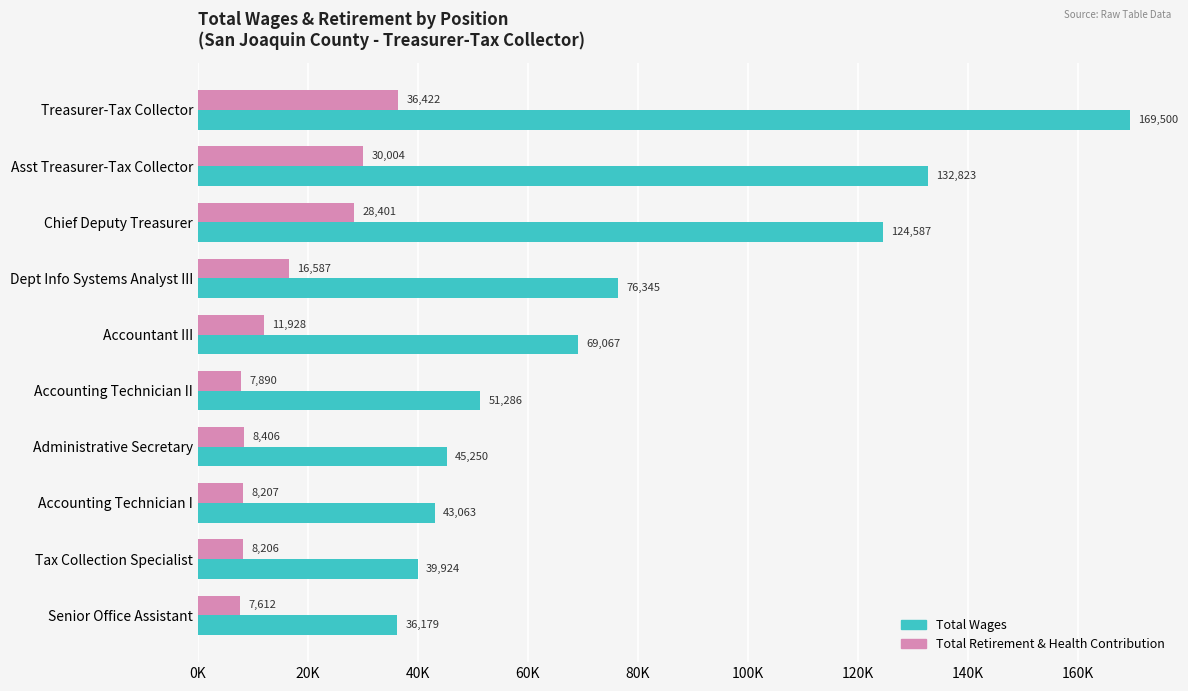

Rank the categories by Total Wages value from highest to lowest.

Treasurer-Tax Collector, Asst Treasurer-Tax Collector, Chief Deputy Treasurer, Dept Info Systems Analyst III, Accountant III, Accounting Technician II, Administrative Secretary, Accounting Technician I, Tax Collection Specialist, Senior Office Assistant